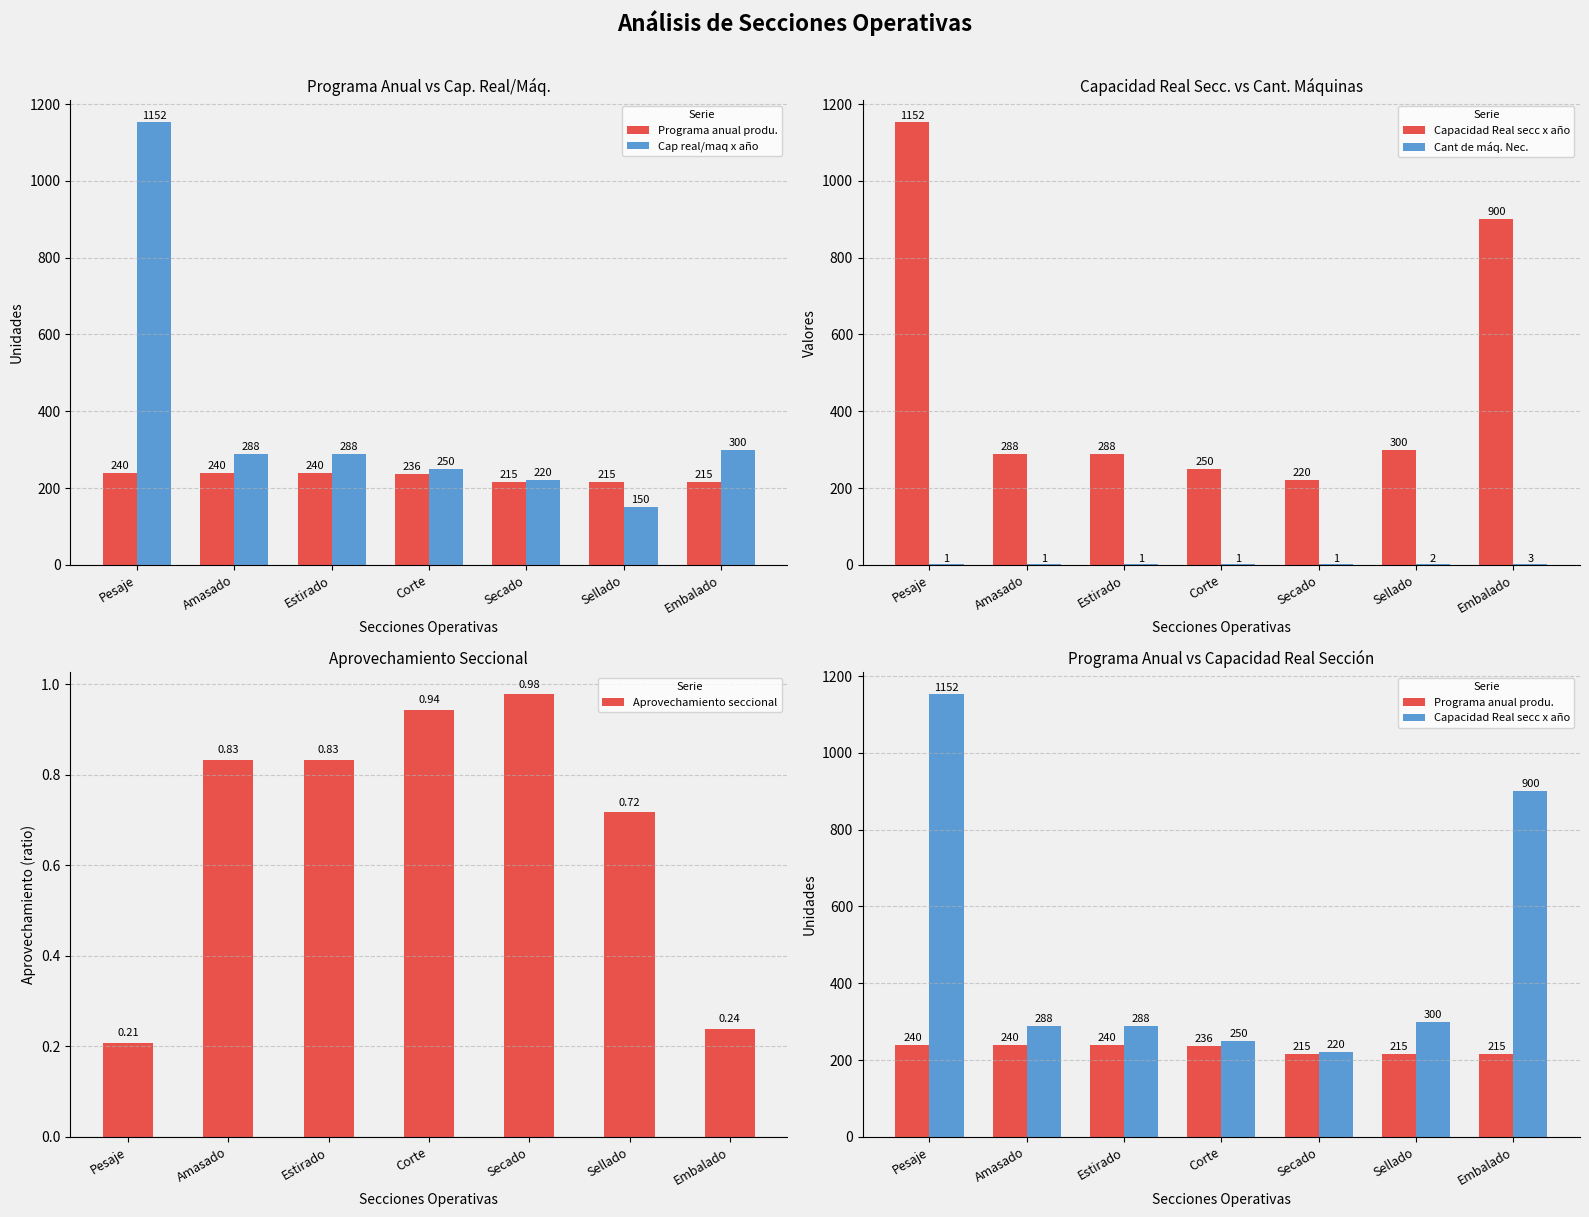

The value of Cap real/maq x año at Embalado is 184.8. True or false?

False